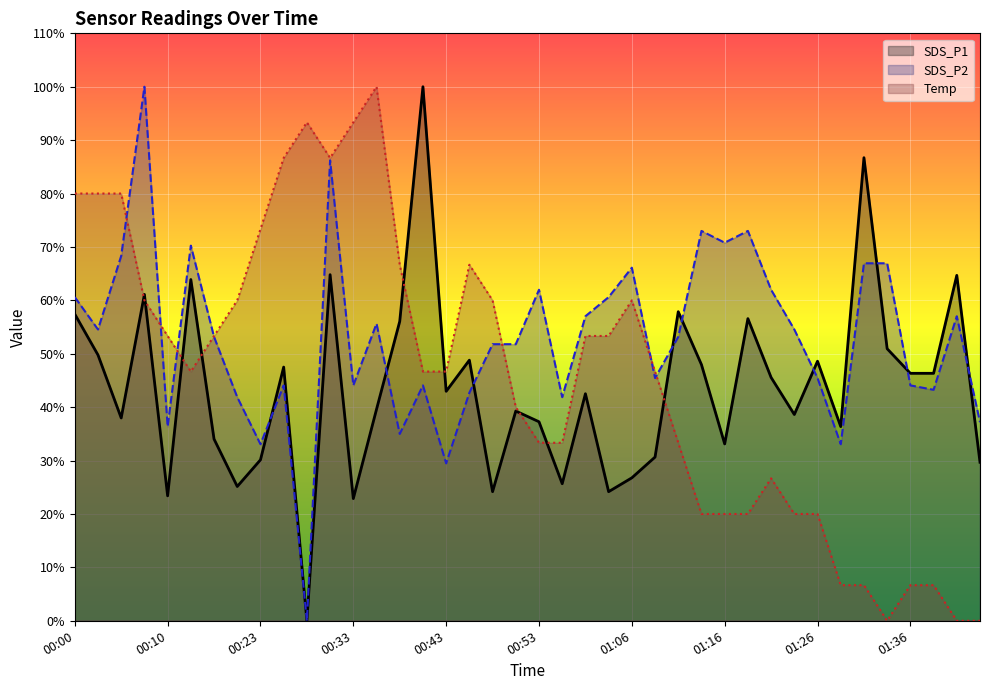

Which series has the largest total across all categories?

SDS_P2